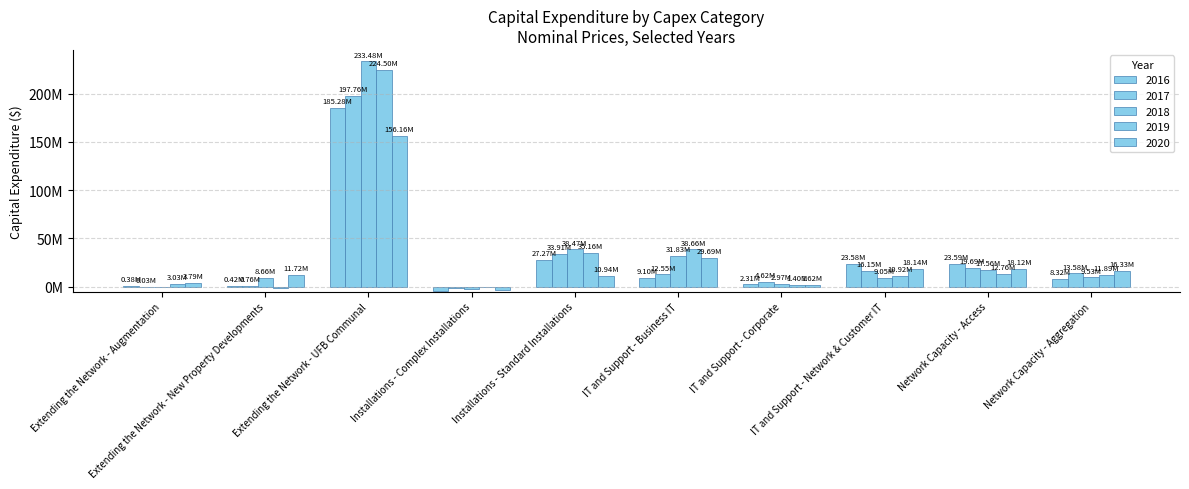

How many bars are there in total?

50